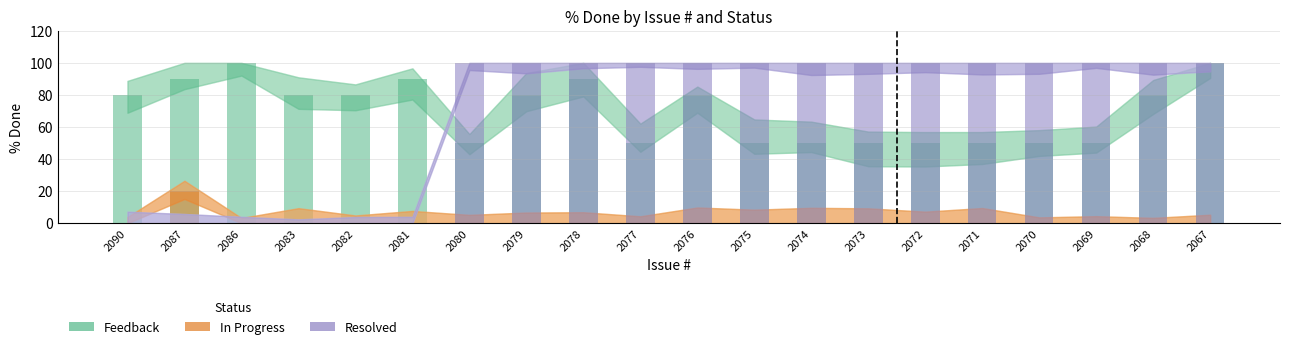

What value does the Feedback series have at 2069?

50